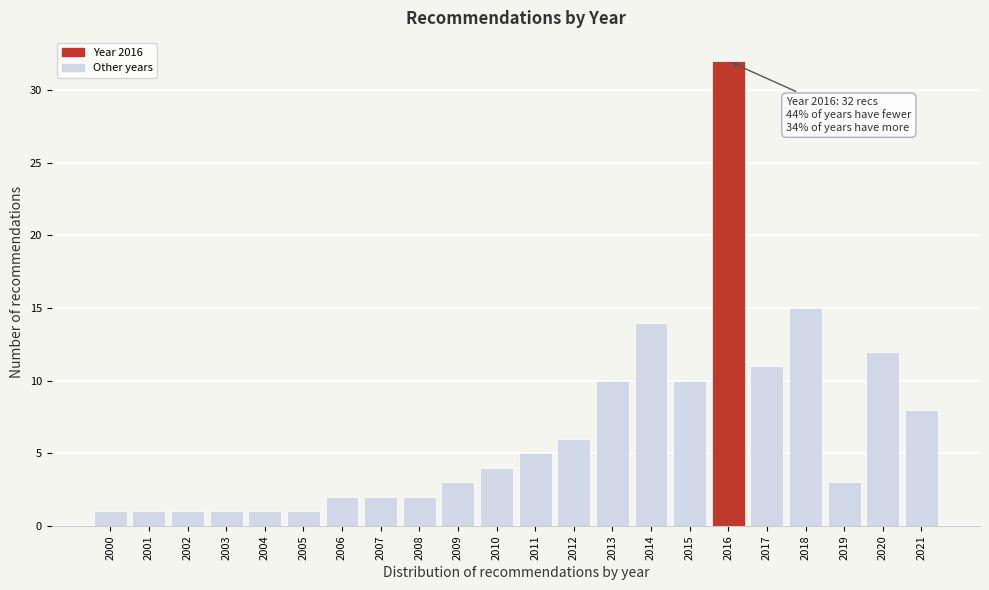

Over which range of the x-axis is the bar tallest?

2015.5 to 2016.5